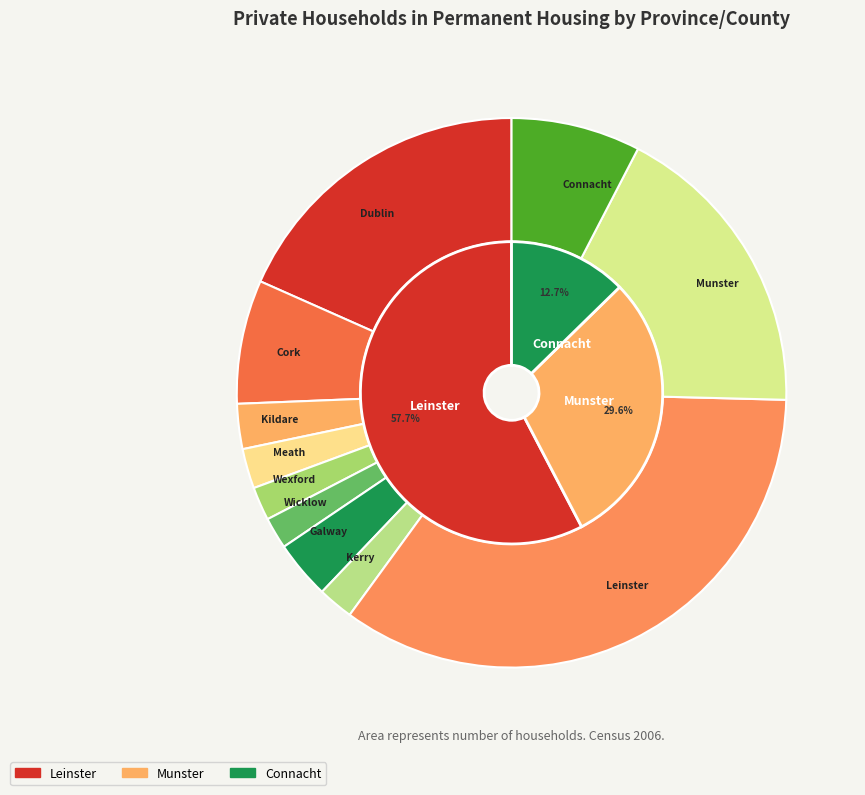

How many segments does this pie chart have?

11